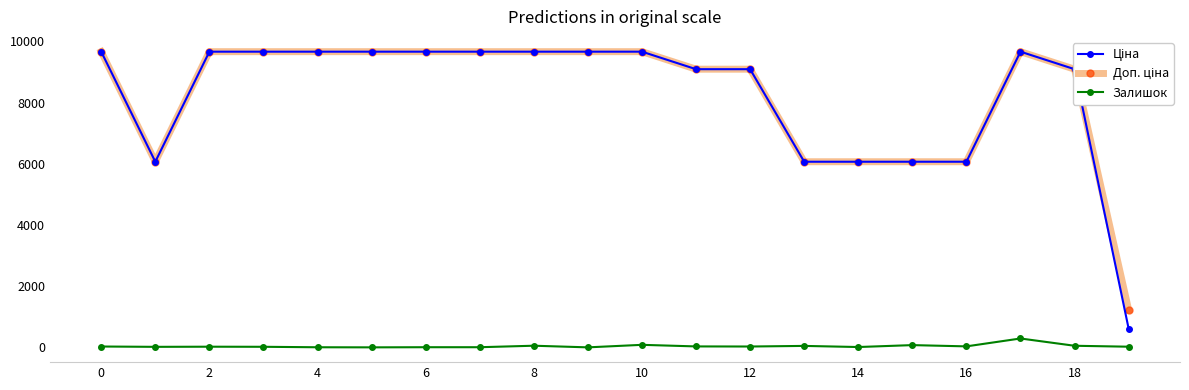

What is the maximum value shown in the chart?

9664.7